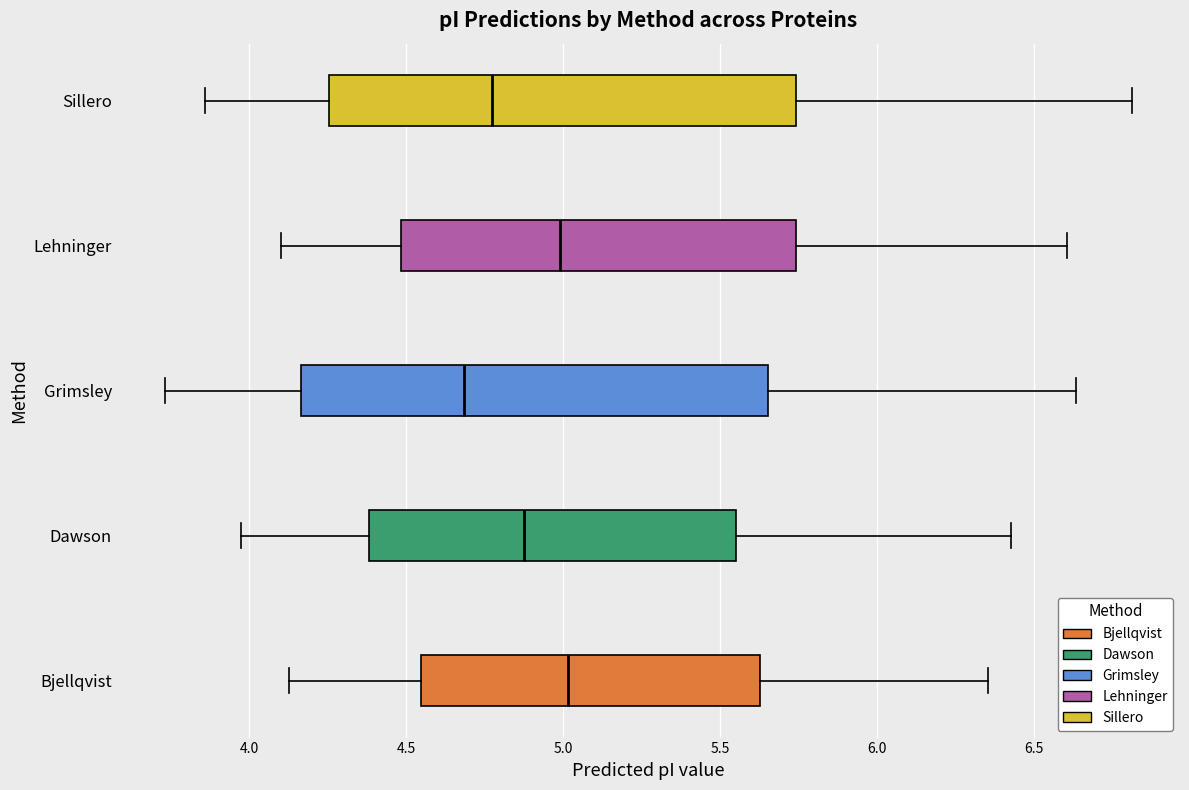

Which box's median line is the furthest to the left?

Grimsley